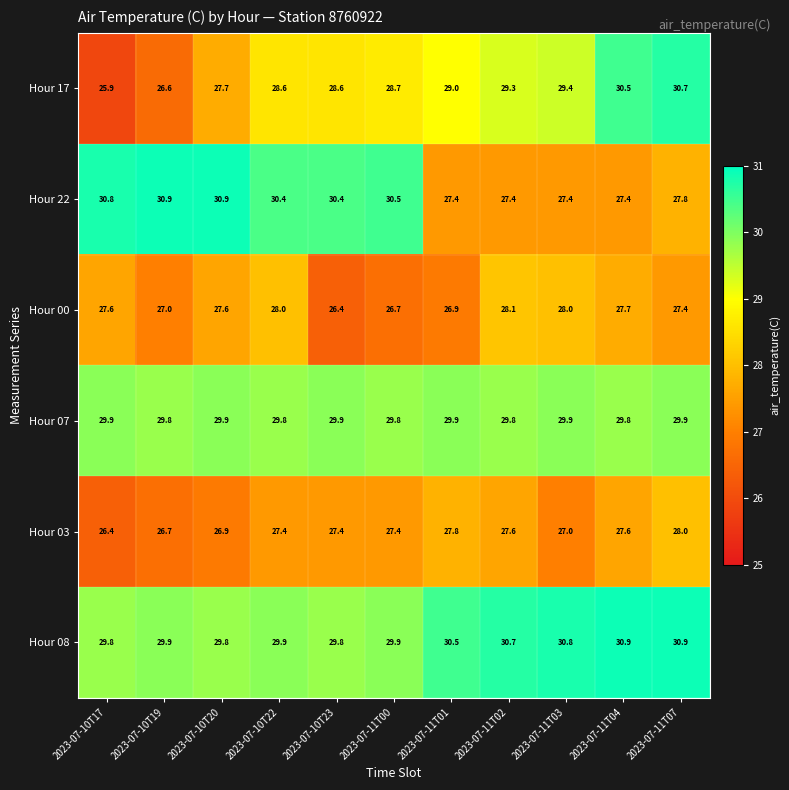

What is the difference between the maximum and minimum values in the Hour 17 series?

4.8